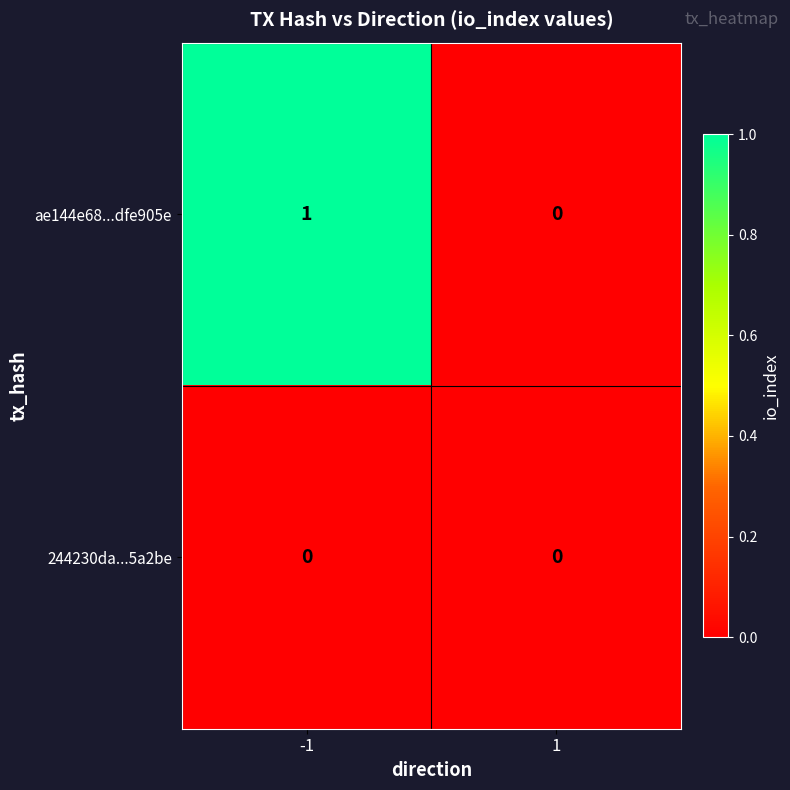

What is the greatest value displayed?

1